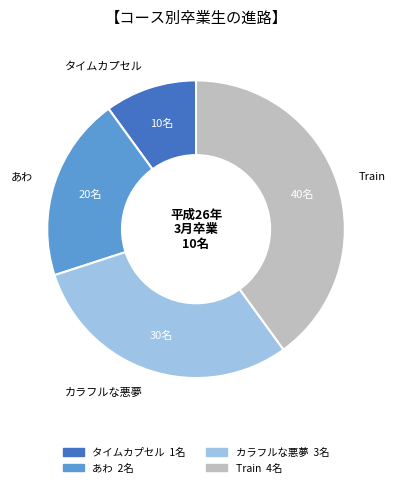

Rank the categories by value from highest to lowest.

Train, カラフルな悪夢, あわ, タイムカプセル